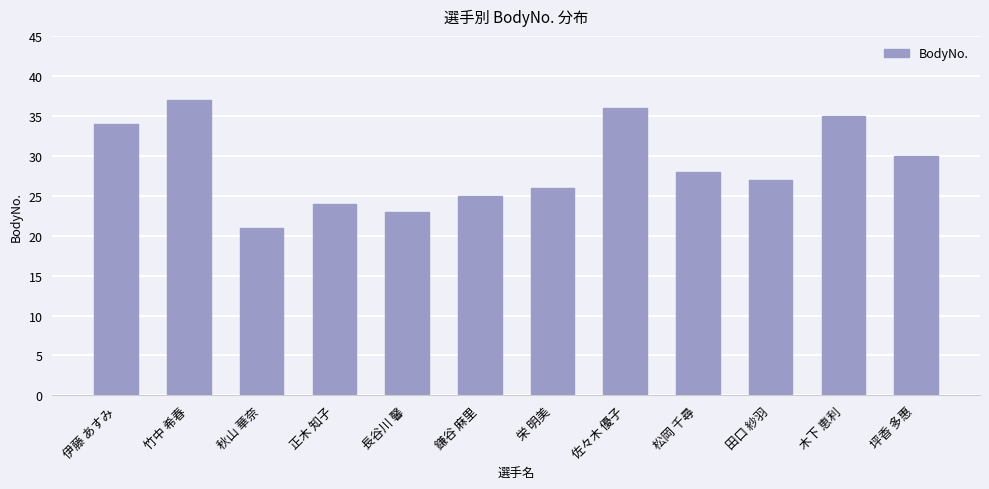

What is the difference between the values at 木下 恵利 and 伊藤 あすみ?

1